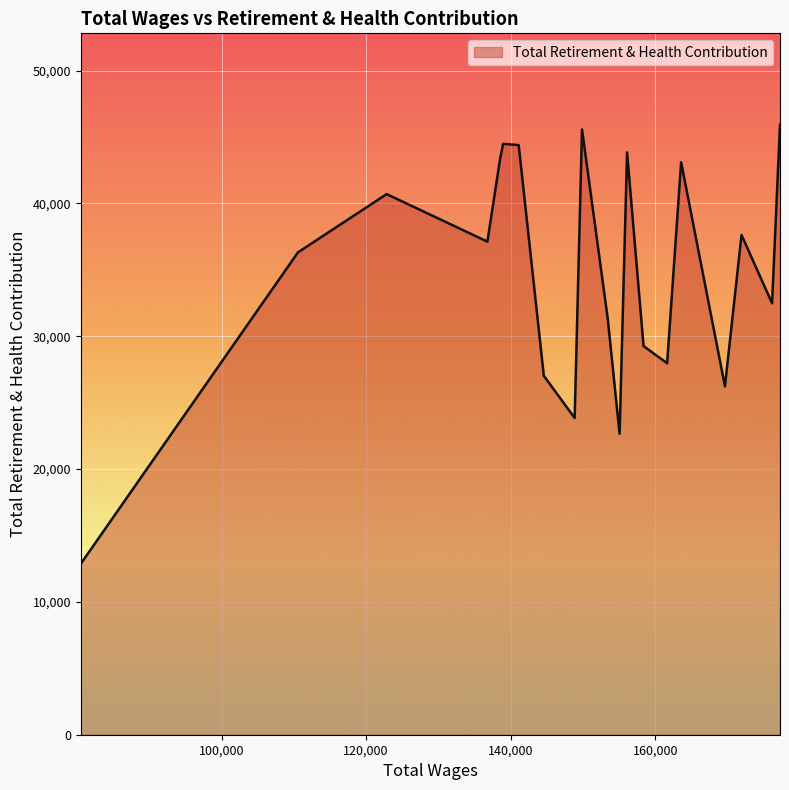

How many series are shown in this chart?

1